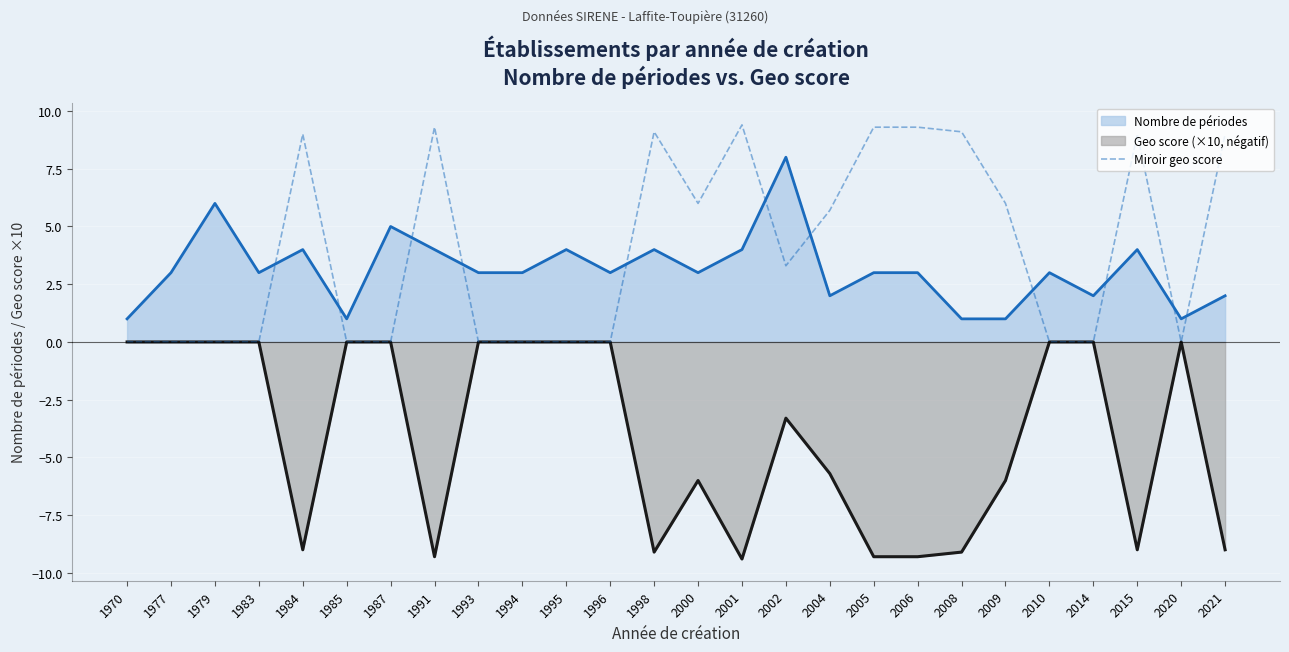

List the series in order of their peak value, highest first.

Miroir geo score, Nombre de périodes, Geo score (×10, négatif)